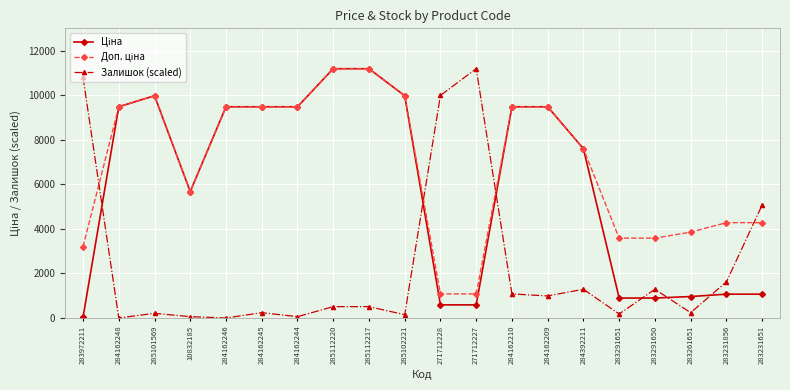

What is the maximum value shown in the chart?

11190.0